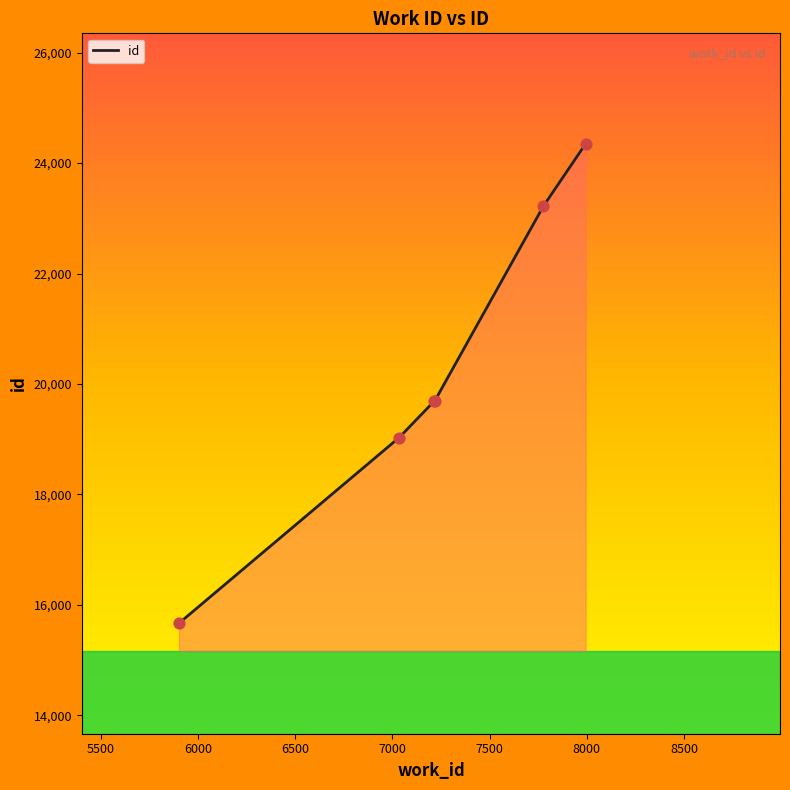

What is the maximum value shown in the chart?

24348